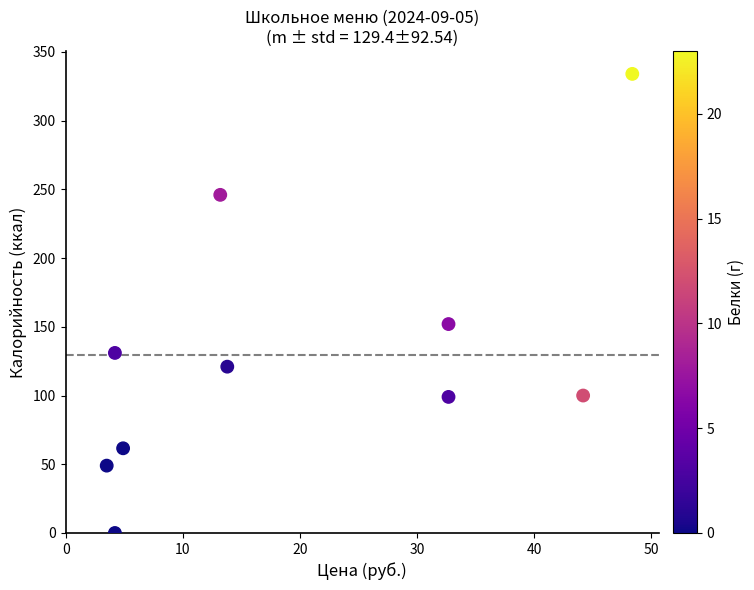

What Y value in the scatter plot is closest to 167?

152.0